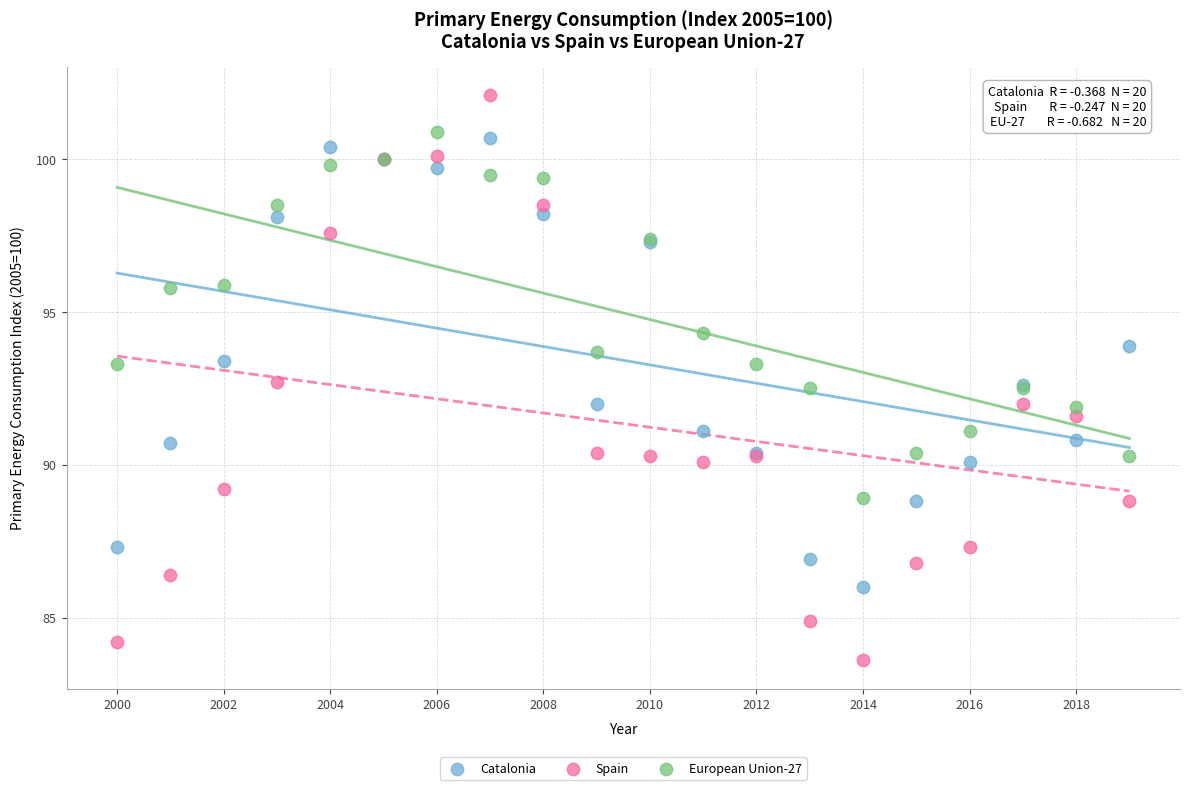

What is the X range (max minus min) for the scatter plot?

19.0